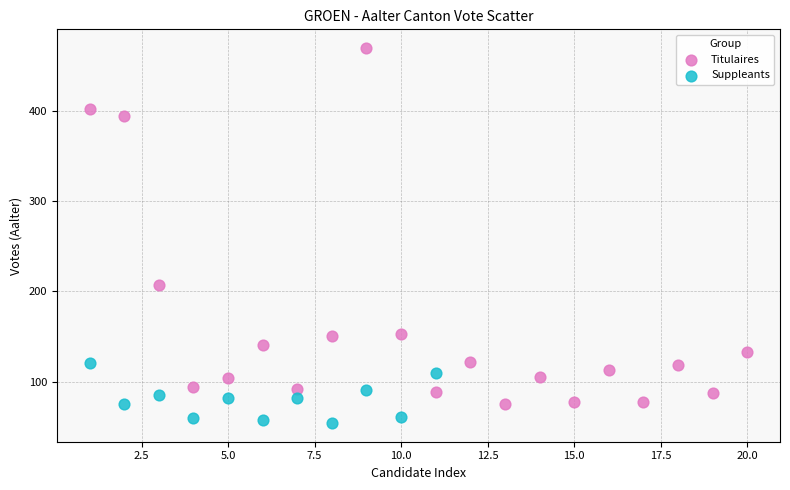

Which series contains the lowest Y value?

Suppleants